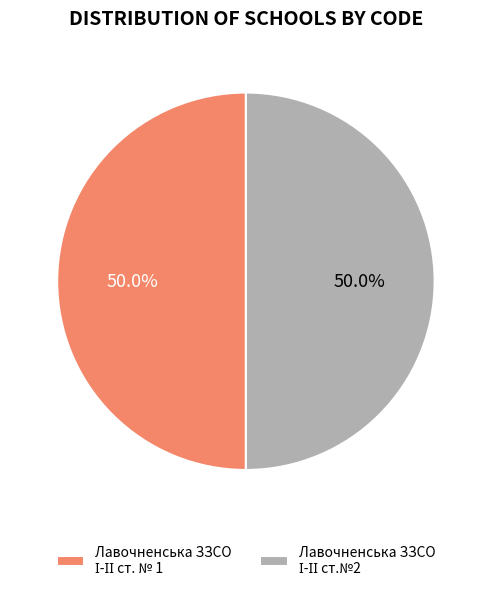

What is the smallest slice in the pie chart?

Лавочненська ЗЗСО І-ІІ ст.№2
(147764)